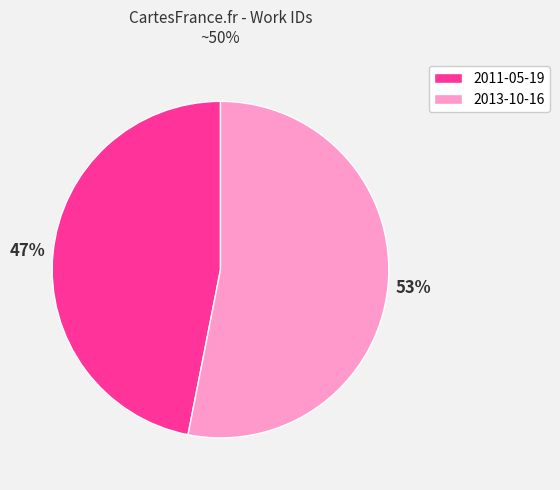

Rank the categories by value from lowest to highest.

2011-05-19, 2013-10-16